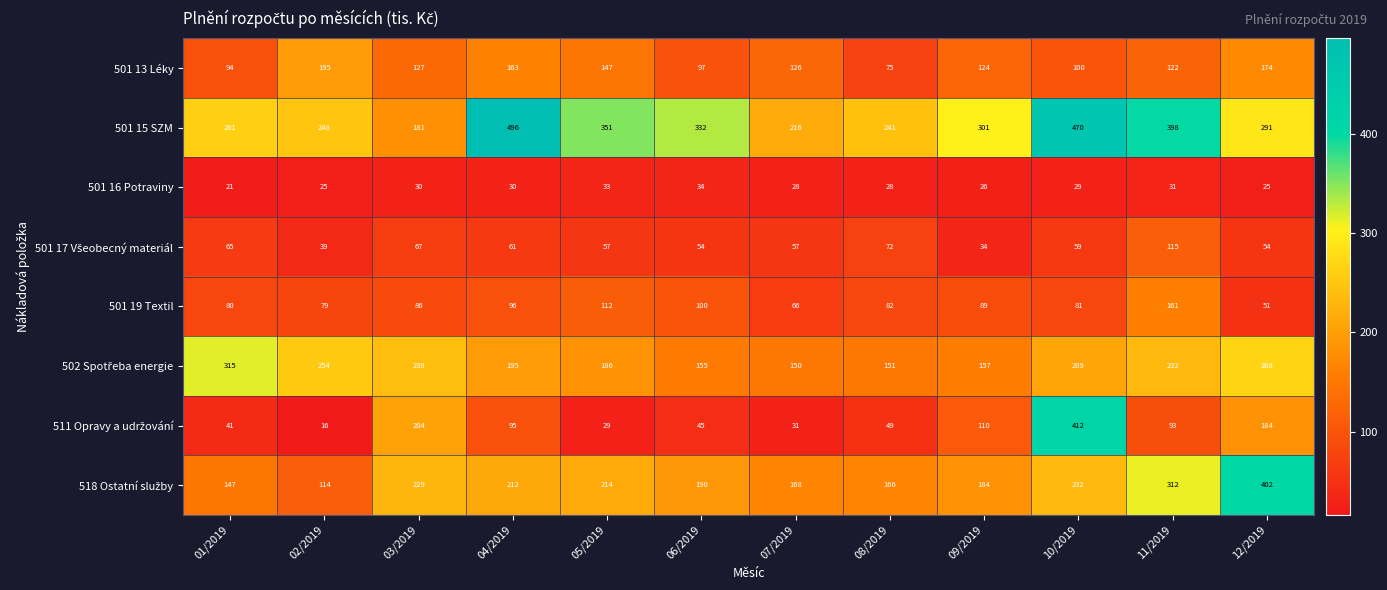

At which category is the sum across all series the highest?

10/2019